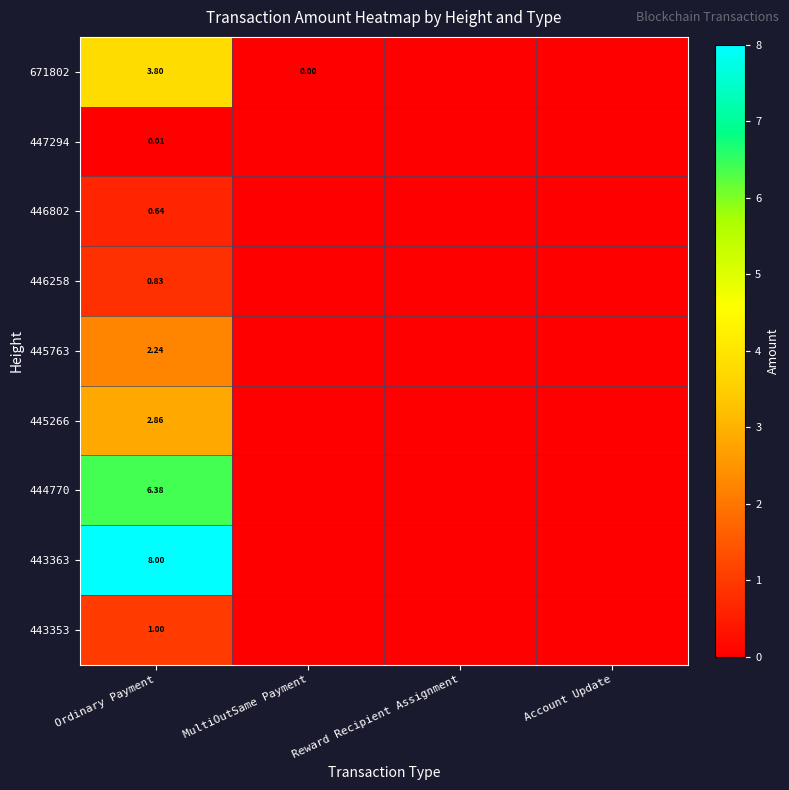

What is the maximum value shown in the chart?

8.0